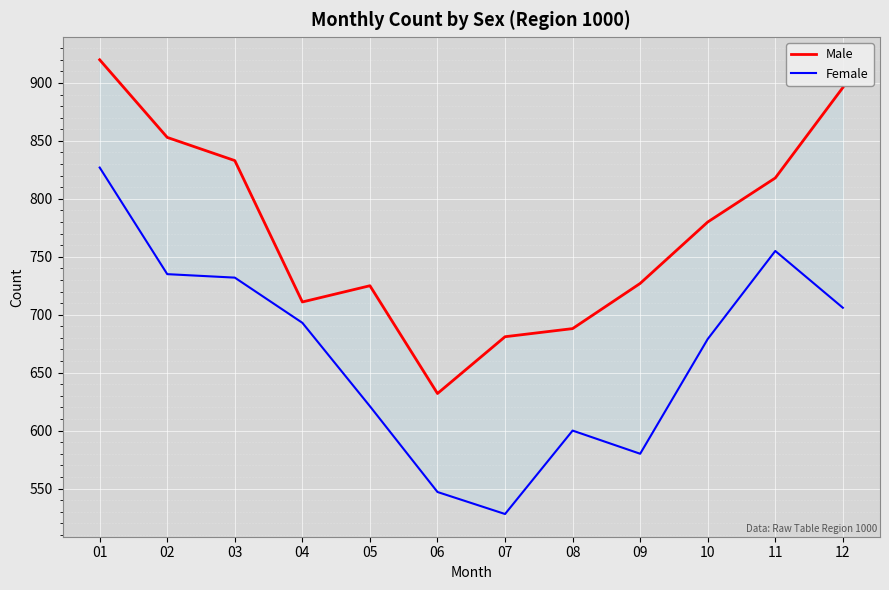

Is the value of Female at 04 greater than the value of Male at 03?

No